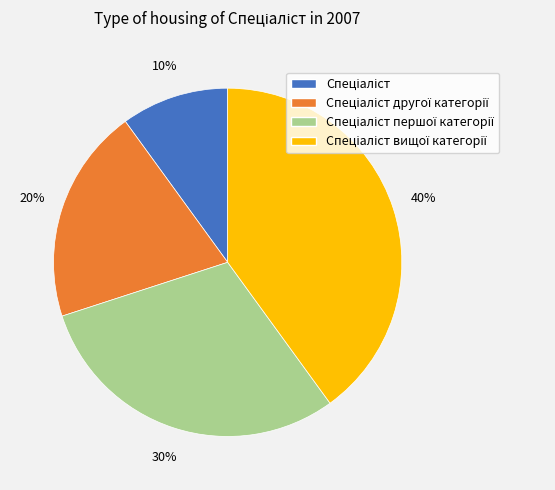

Does any single category account for the majority?

No